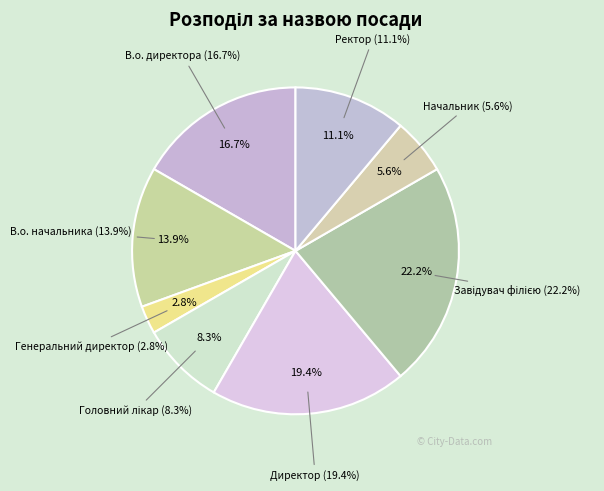

To the nearest percent, what is the difference between the Завідувач філією and Ректор slice percentages?

11%